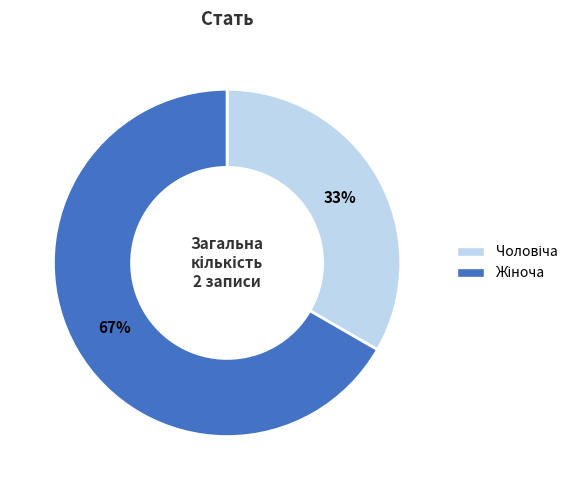

To the nearest percent, what is the average slice percentage?

50%